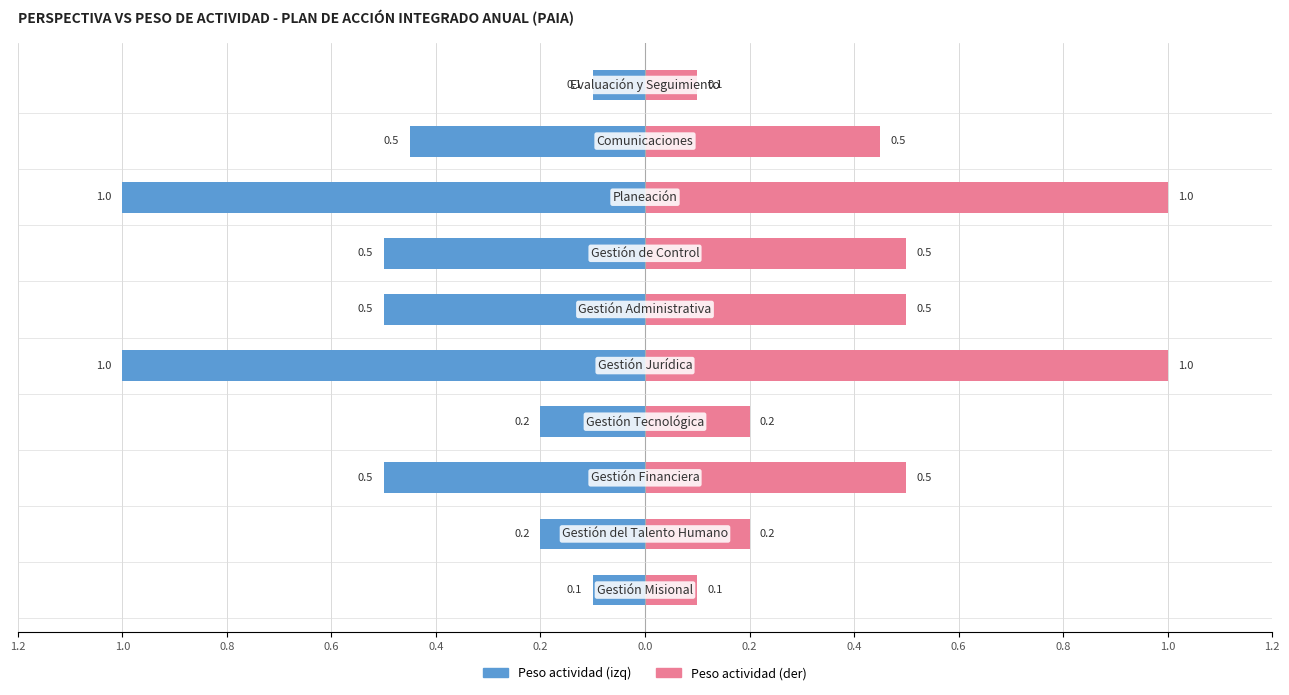

At how many categories does at least one series exceed 0?

10